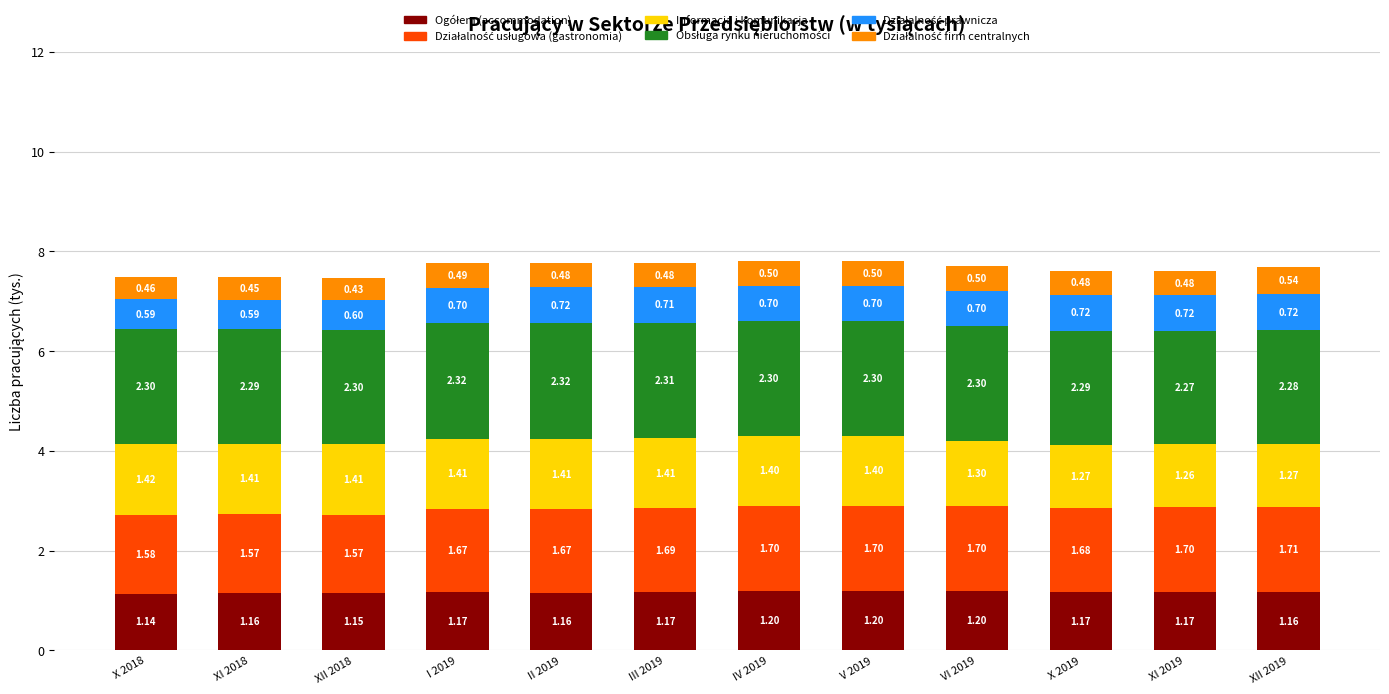

How many distinct data groups are displayed?

6